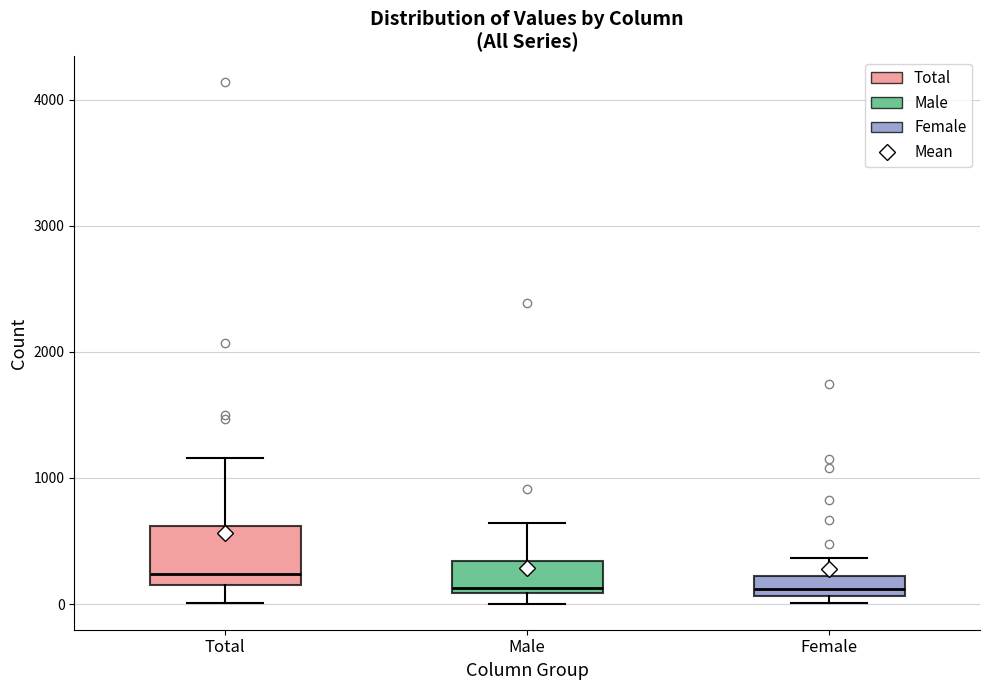

Reading left to right, read every box against the y-axis: the position of its median line, the range the box covers, and the ends of its whiskers. The values are not printed on the chart, so give them approximately, as read against the axis.

Total: median 200 (just above the box's lower edge), box 200 to 600, whiskers 0 to 1200
Male: median 100 (just above the box's lower edge), box 100 to 300, whiskers 0 to 600
Female: median 100 (inside the box), box 100 to 200, whiskers 0 to 400